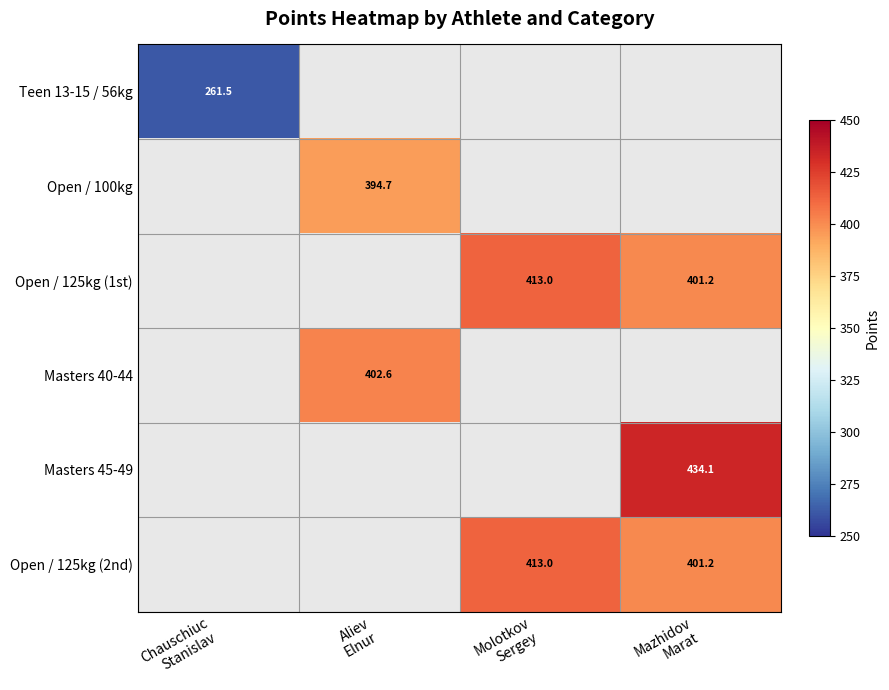

How many data points does each series have?

4